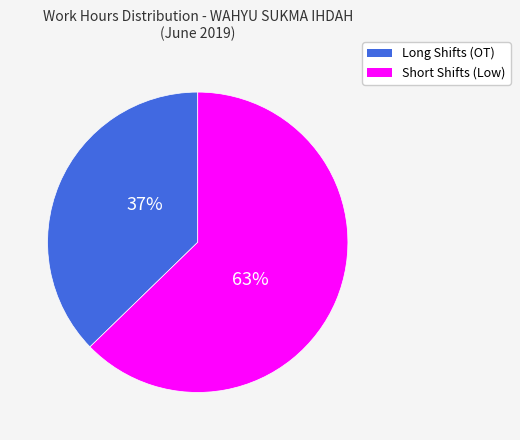

Is there any slice that represents more than half of the pie?

Yes